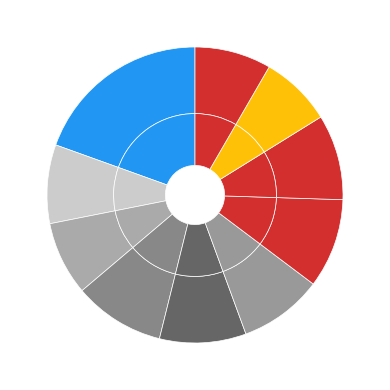

To the nearest percent, what is the combined percentage of pct95 and pct05?

28%